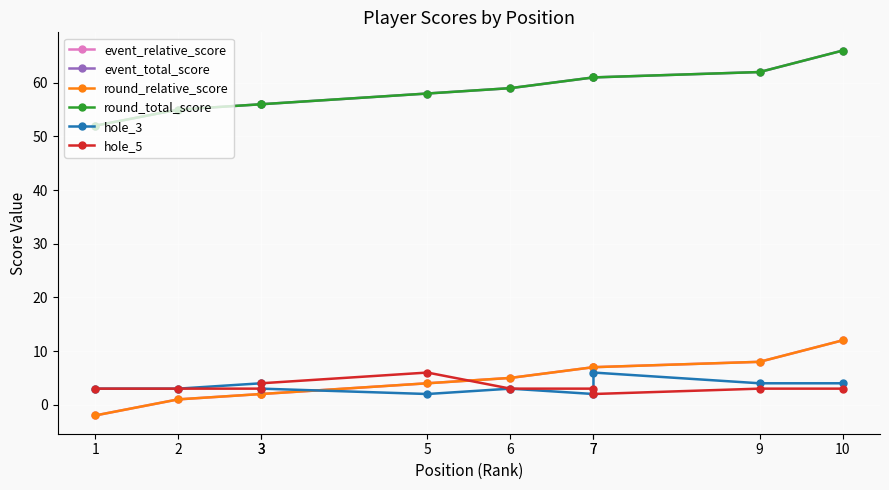

Between 10 and 1, which is larger?

10